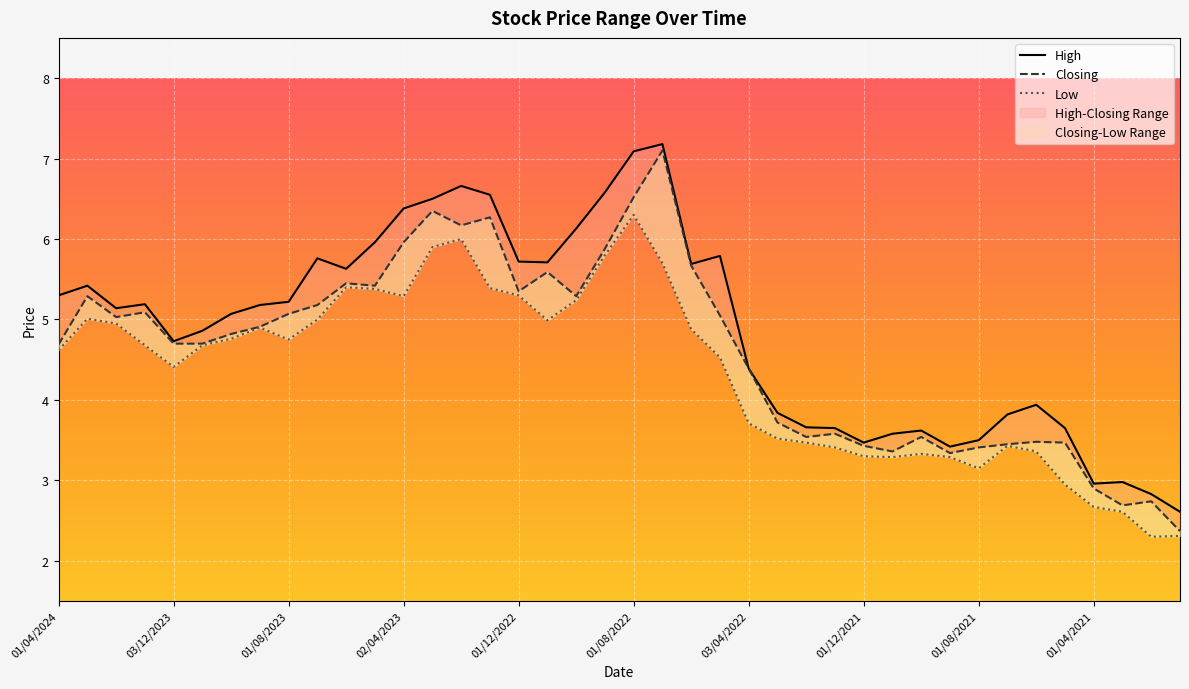

At which category does Closing reach its first local peak?

03/03/2024